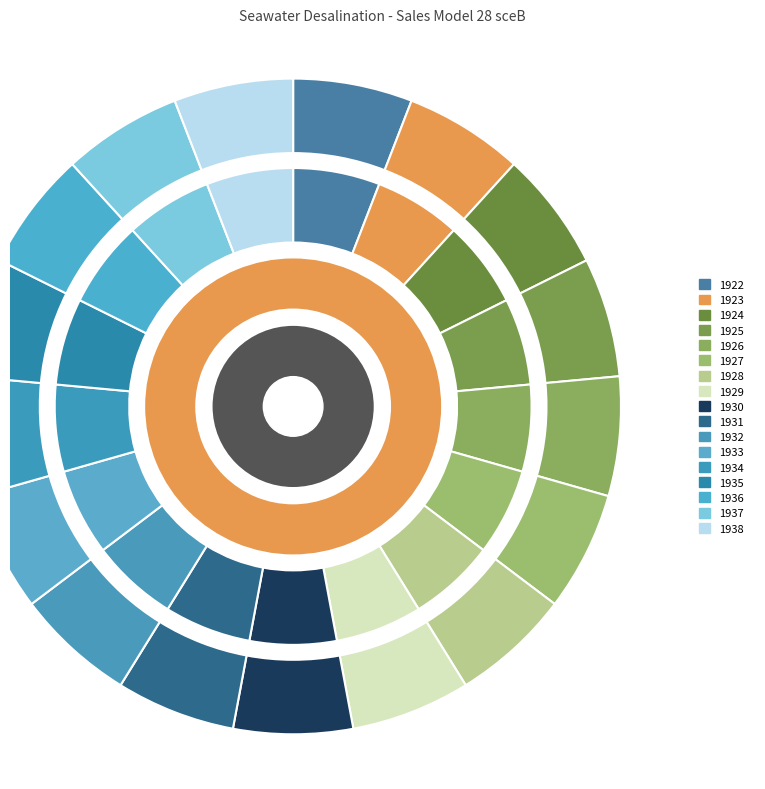

How many segments does this pie chart have?

17